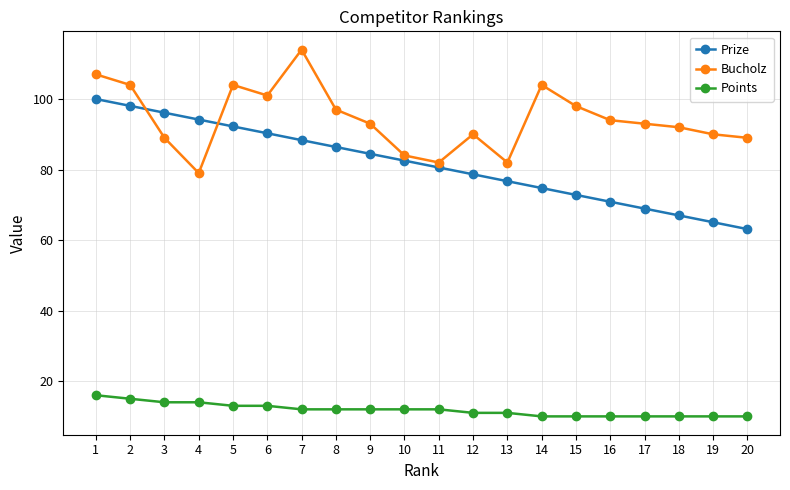

What is the average value of the Prize series?

81.6